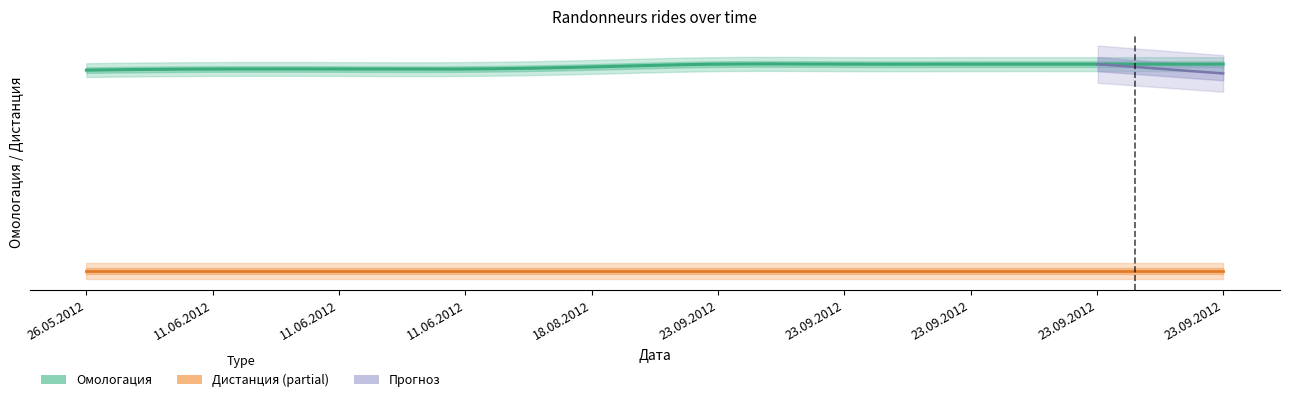

True or false: Омологация and Дистанция cross at least once.

False